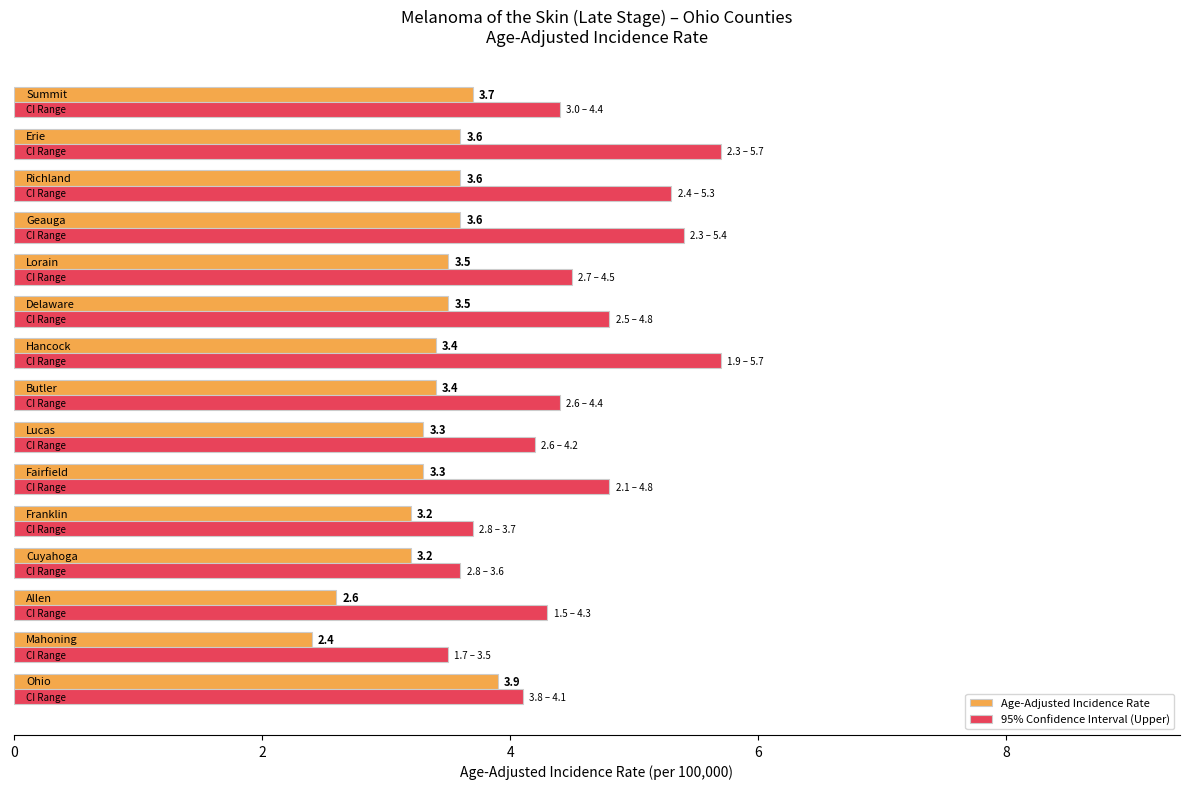

Which series has the widest spread of values?

95% Confidence Interval (Upper)